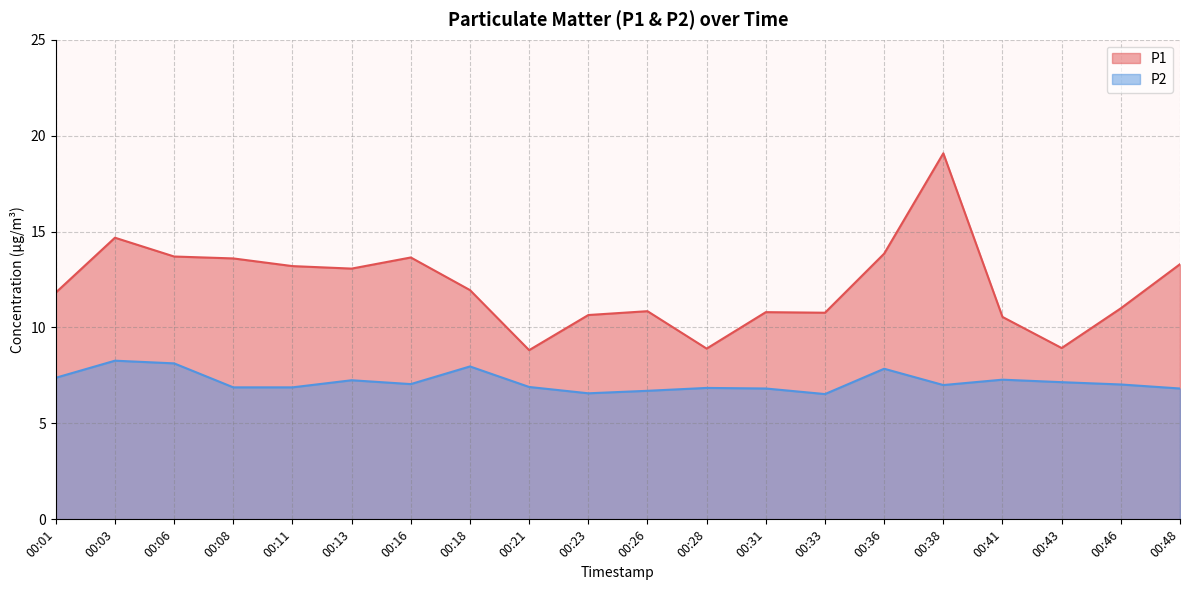

What is the difference between the second highest and minimum values in the P1 series?

5.9